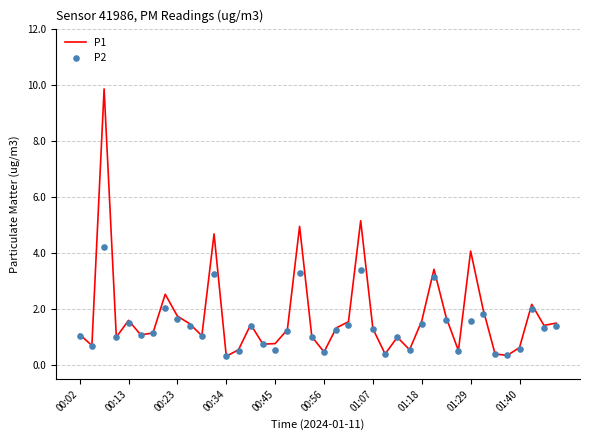

What is the minimum value for P1?

0.3